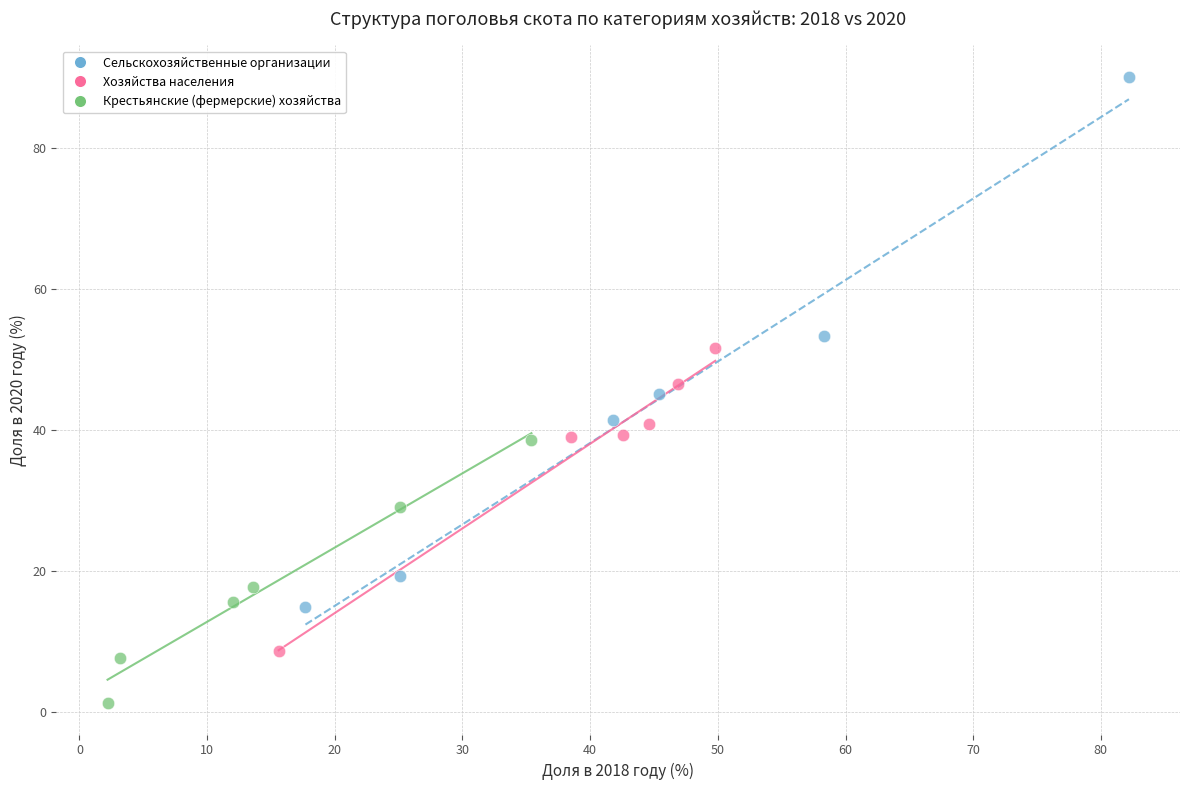

Which series contains the highest Y value?

Сельскохозяйственные организации